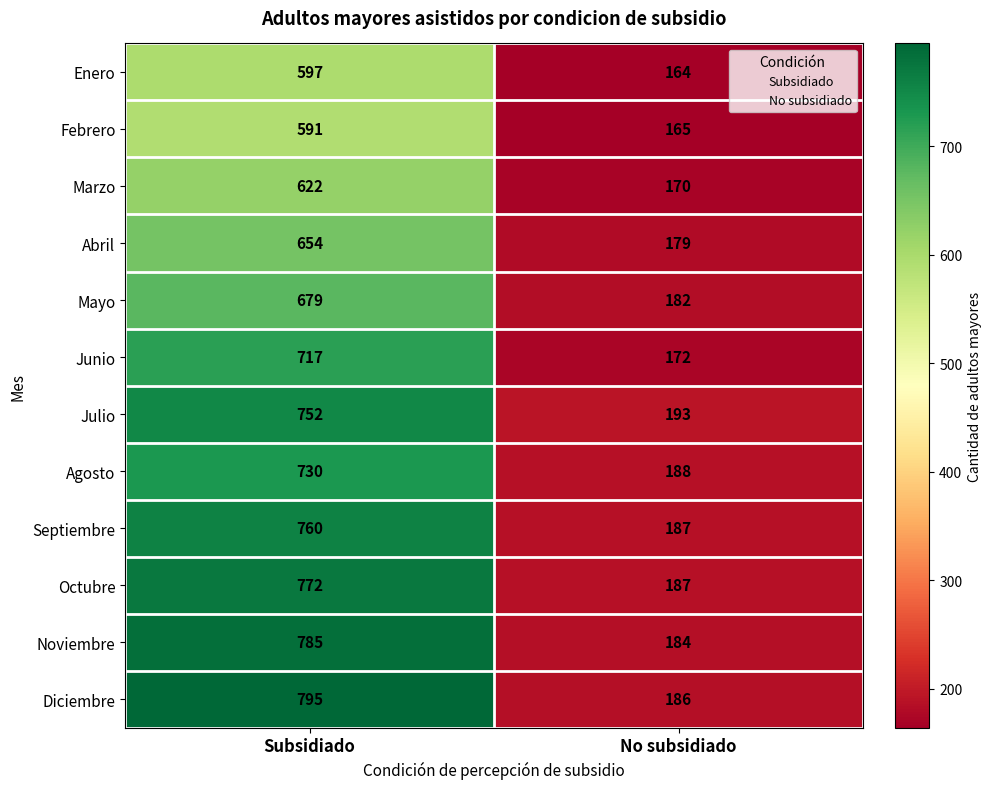

Between Subsidiado and No subsidiado, which series saw the biggest shift?

Diciembre